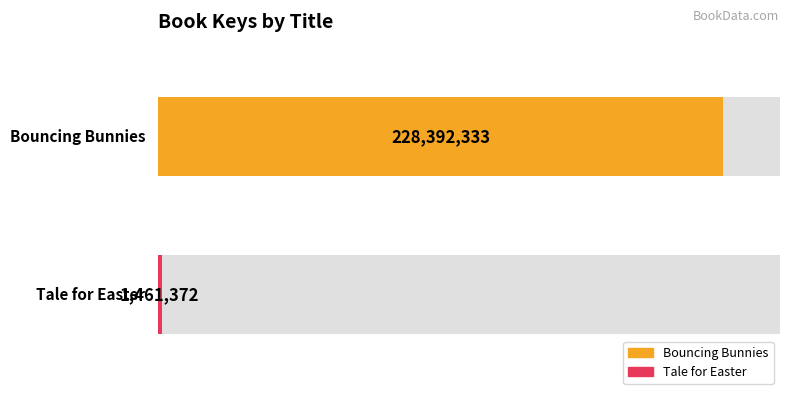

Rank the categories by value from lowest to highest.

Tale for Easter, Bouncing Bunnies